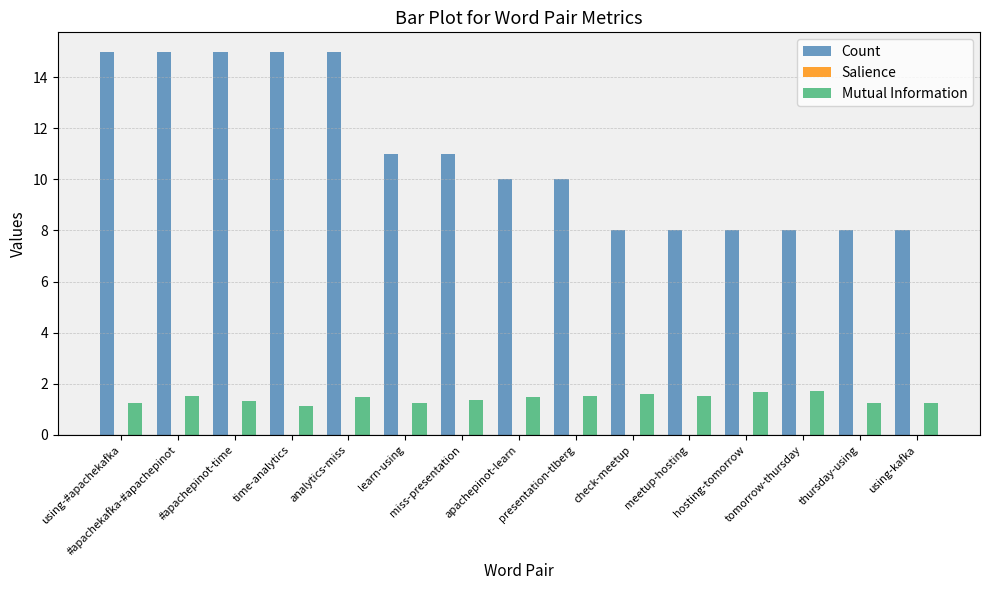

Which series has the largest total across all categories?

Count